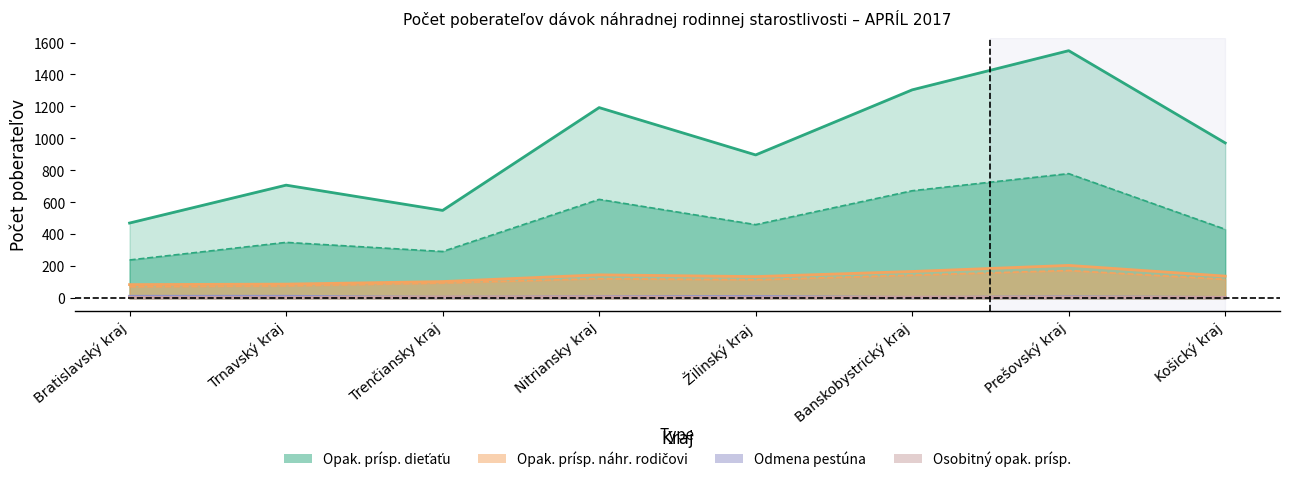

What is the difference between the Opak. prísp. náhr. rodičovi values at Nitriansky kraj and Košický kraj?

8